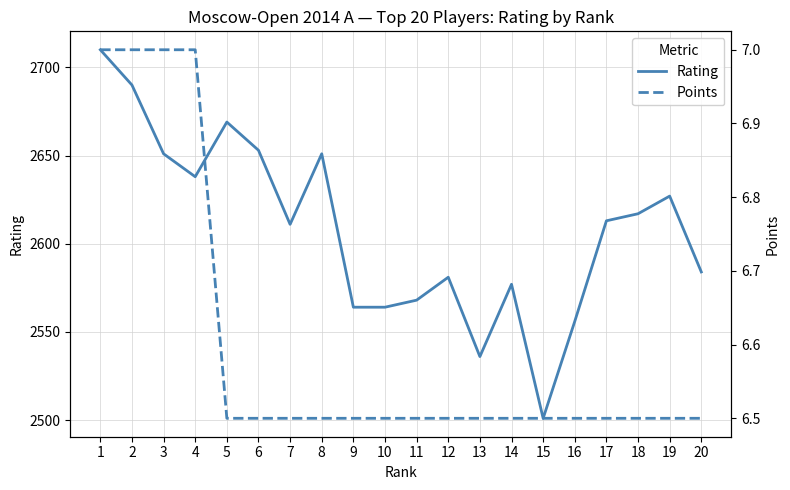

Between 4 and 14, which is larger?

4